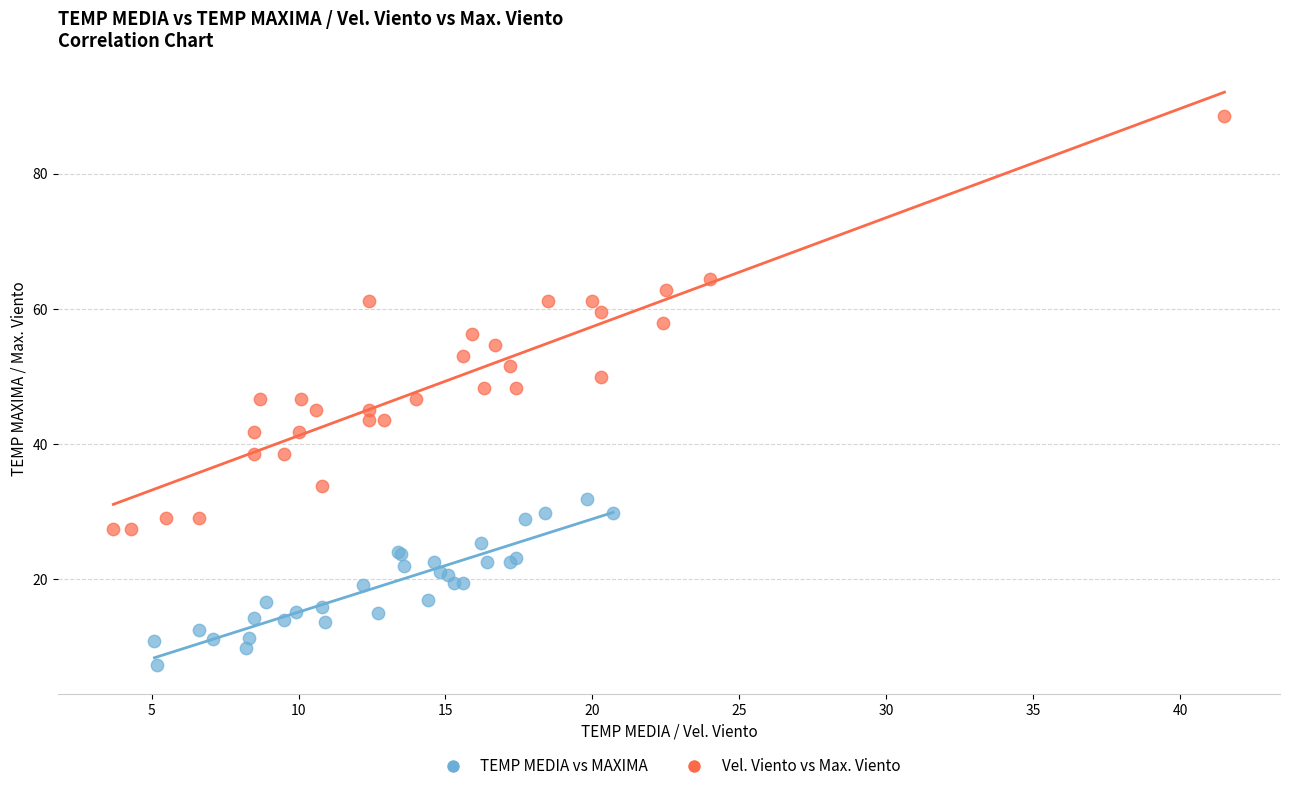

Which series contains the lowest Y value?

TEMP MEDIA vs MAXIMA